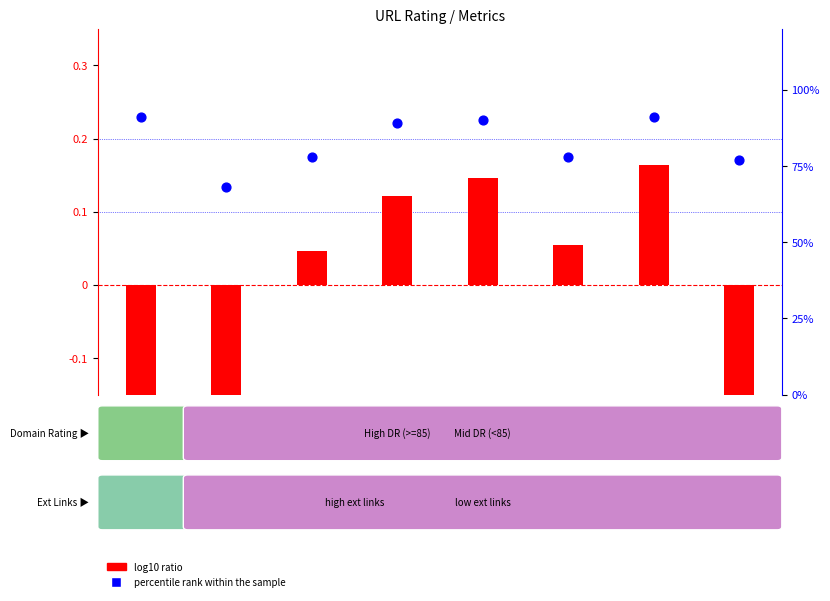

What are all the series names shown in the legend?

log10 ratio, percentile rank within the sample